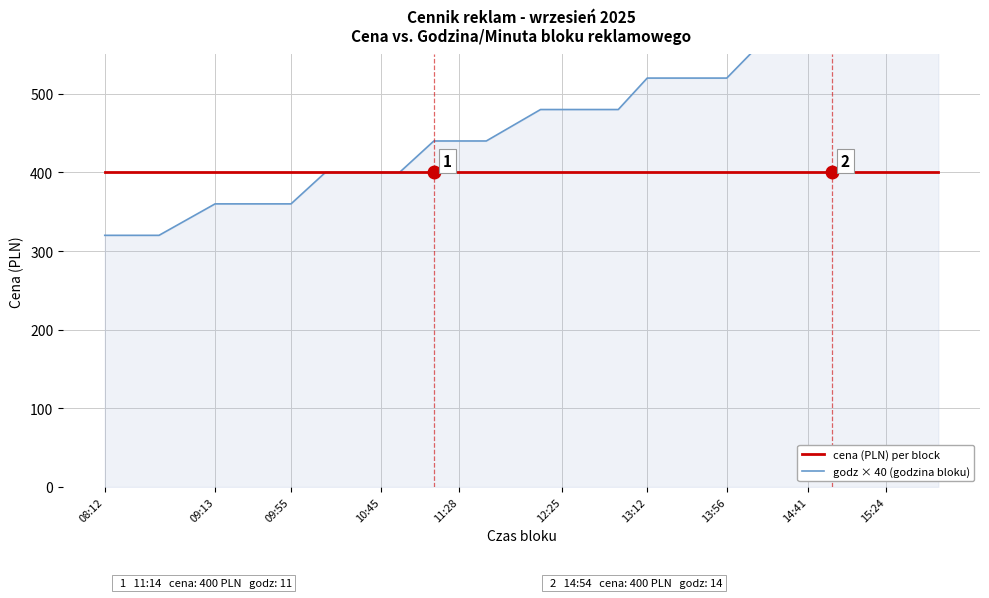

The value of godz × 40 (godzina bloku) at 20 is 271. True or false?

False